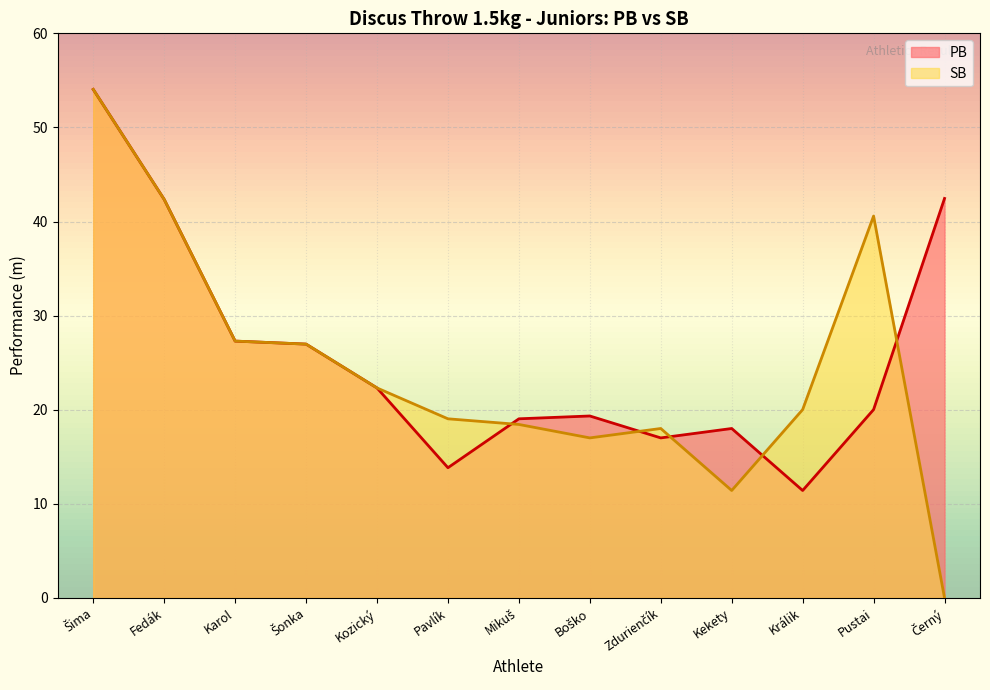

How many series are shown in this chart?

2